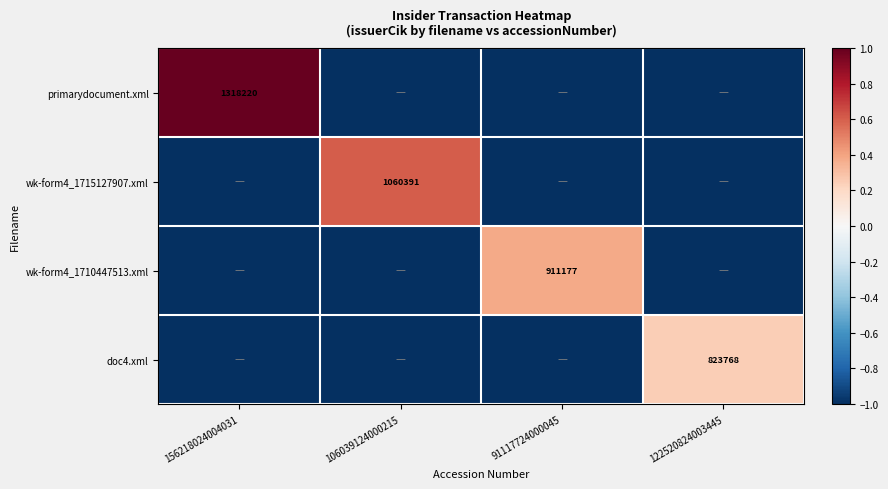

The value of wk-form4_1710447513.xml at 91117724000045 is 911177. True or false?

True